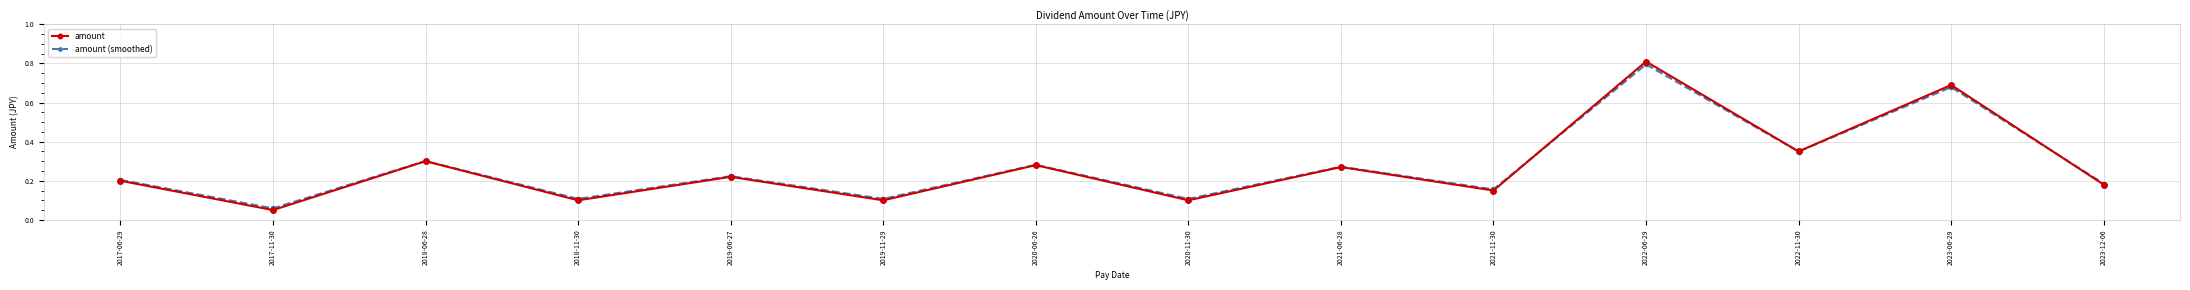

What position from the right is 2023-06-29?

2